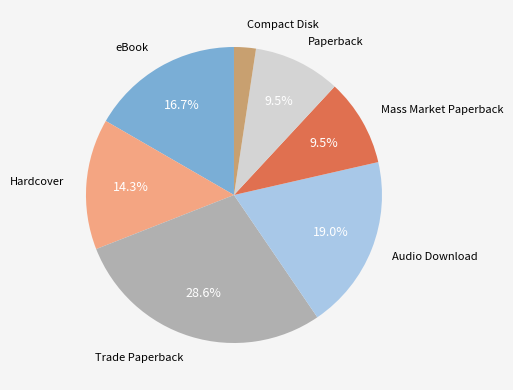

To the nearest percent, what is the average slice percentage?

14%